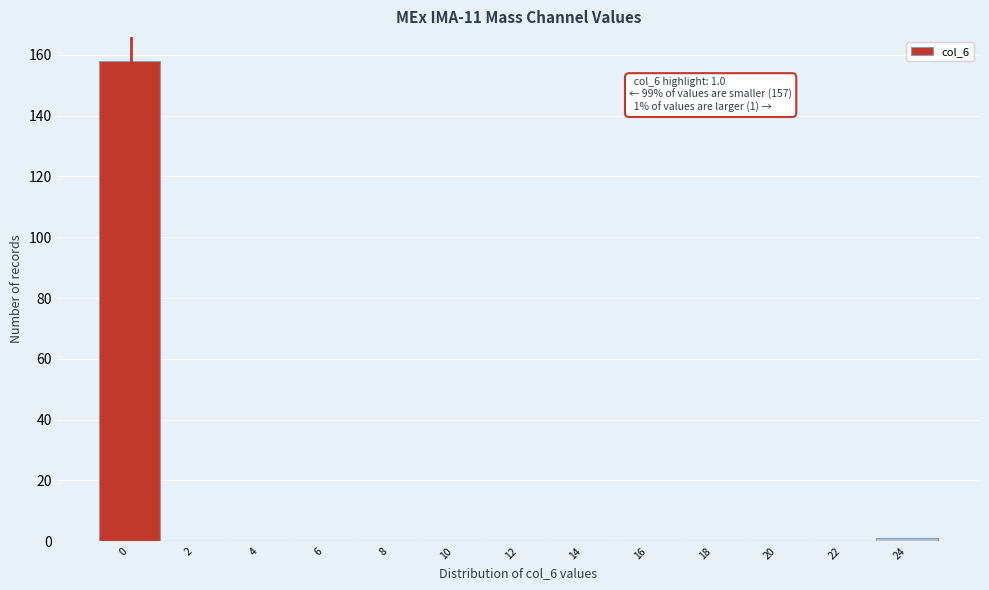

Reading left to right, what are all the values shown in this chart?

0=158	2=0	4=0	6=0	8=0	10=0	12=0	14=0	16=0	18=0	20=0	22=0	24=1